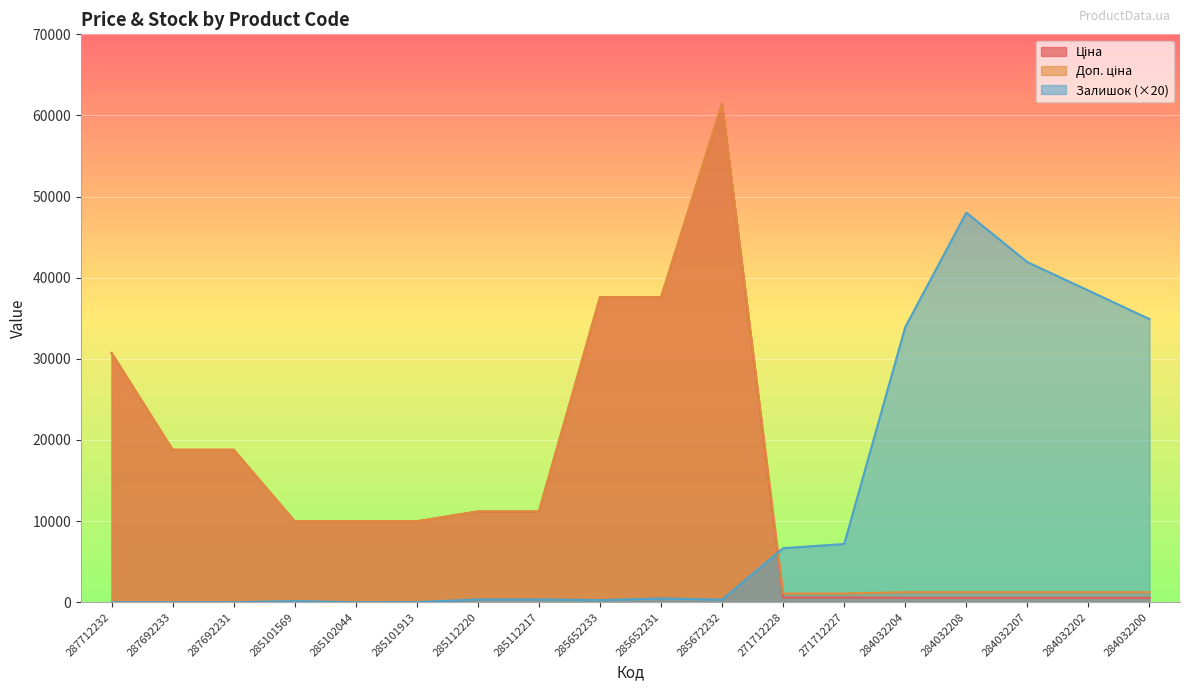

Which series has the largest range (max minus min)?

Ціна